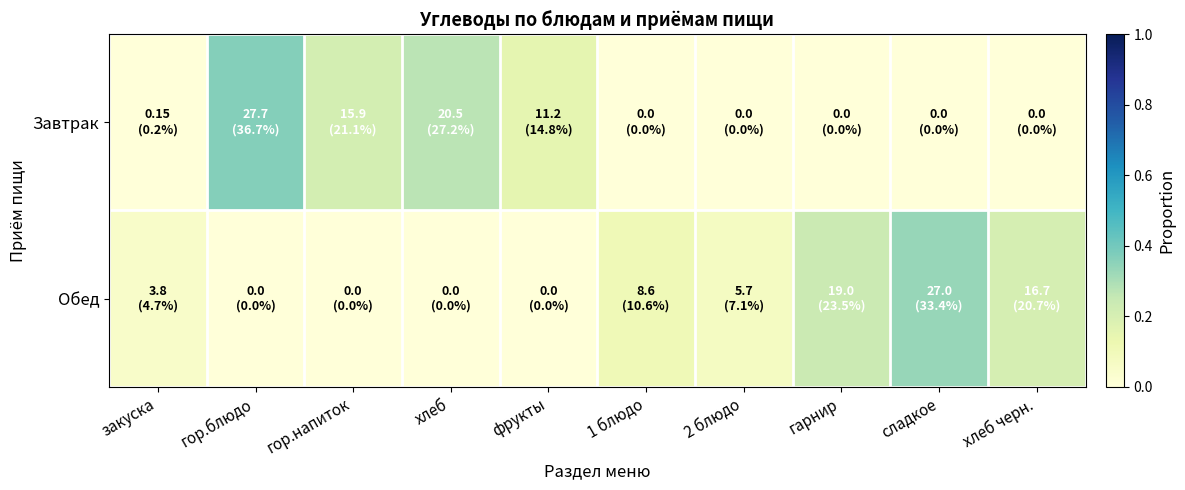

Between хлеб черн. and гор.блюдо, which is larger?

гор.блюдо